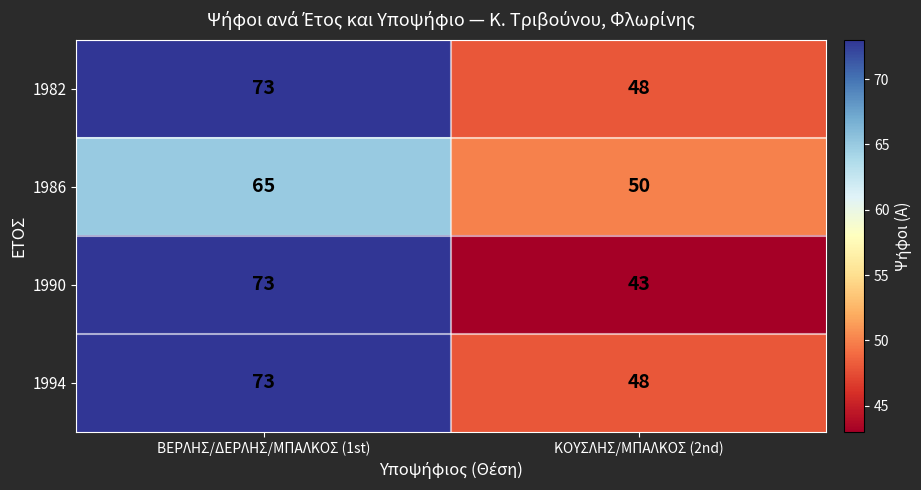

At which category is the sum across all series the highest?

ΒΕΡΛΗΣ/ΔΕΡΛΗΣ/ΜΠΑΛΚΟΣ (1st)